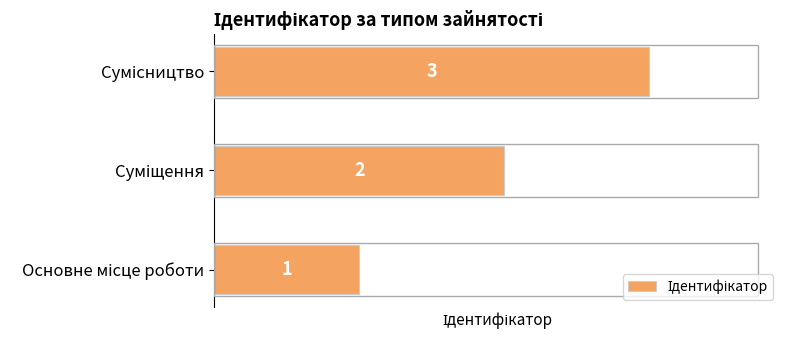

How many data points are less than 2?

1